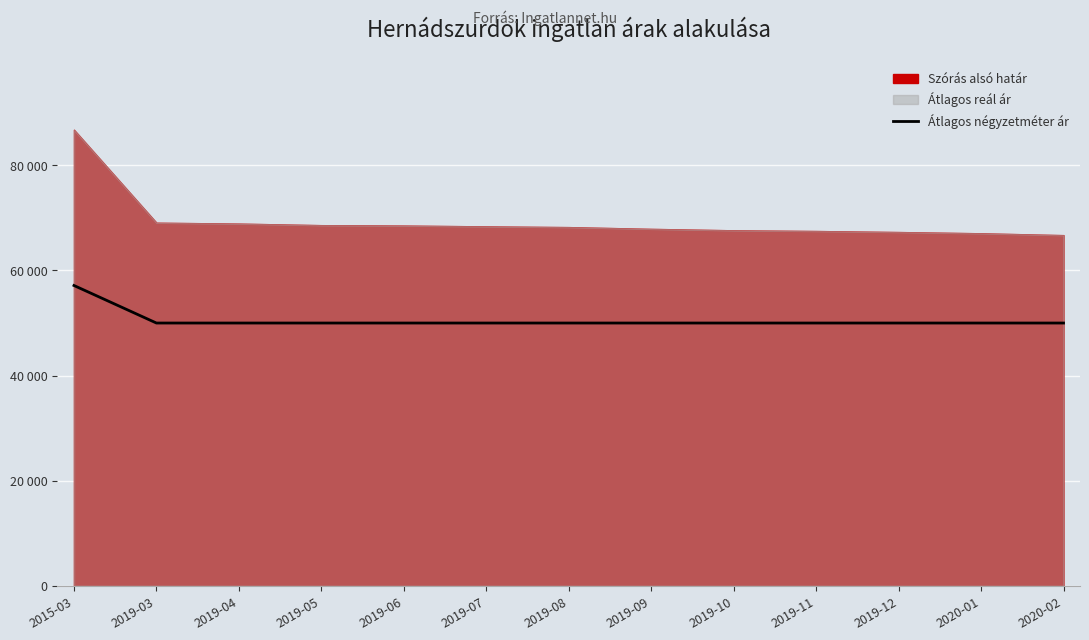

Reading left to right, extract all data points from this chart.

2015-03=57142	2019-03=50000	2019-04=50000	2019-05=50000	2019-06=50000	2019-07=50000	2019-08=50000	2019-09=50000	2019-10=50000	2019-11=50000	2019-12=50000	2020-01=50000	2020-02=50000